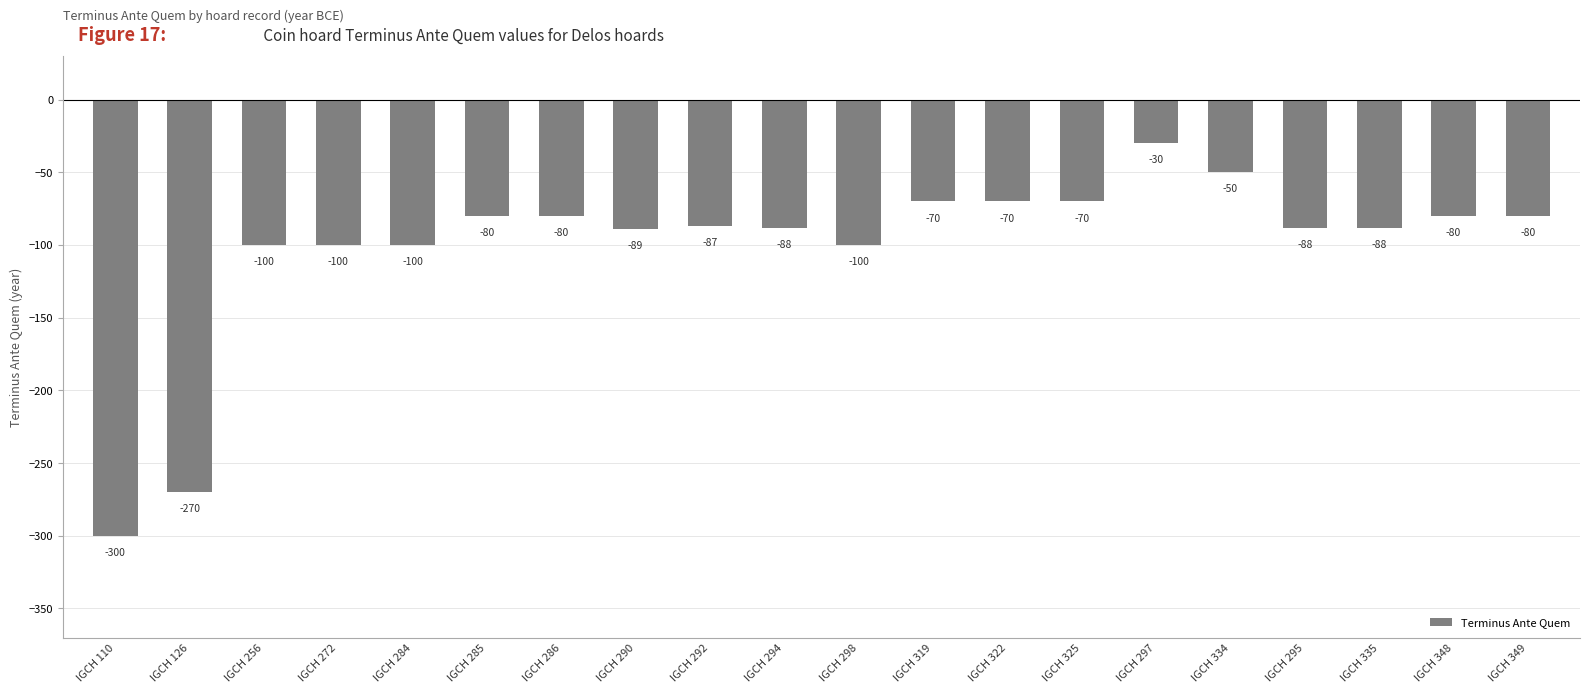

What is the value of the 14th bar from the left?

-70